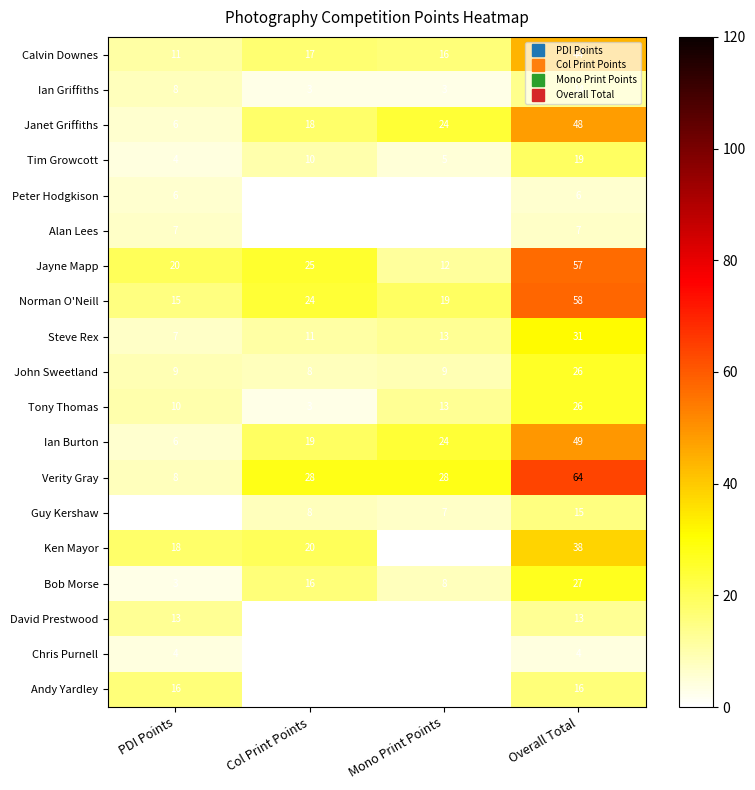

How many data points in Verity Gray are above 28?

1